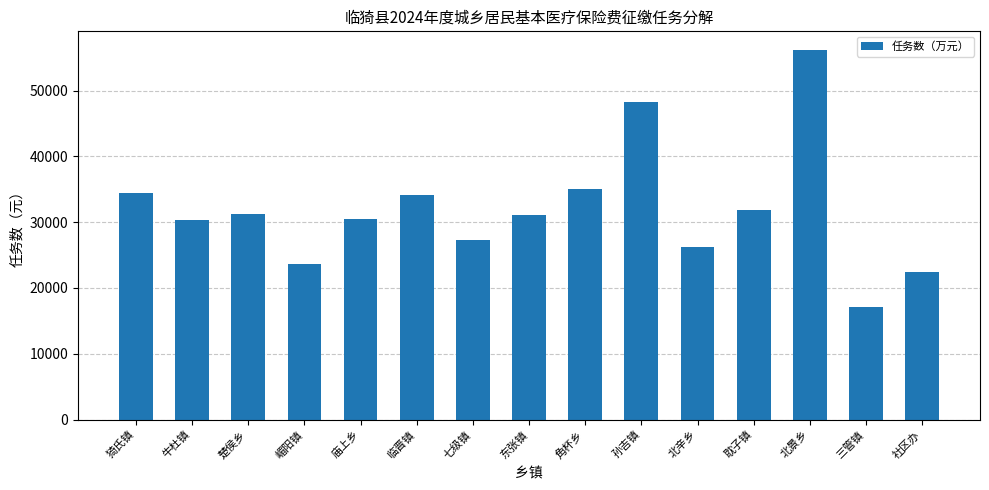

What is the maximum value shown in the chart?

56183.4